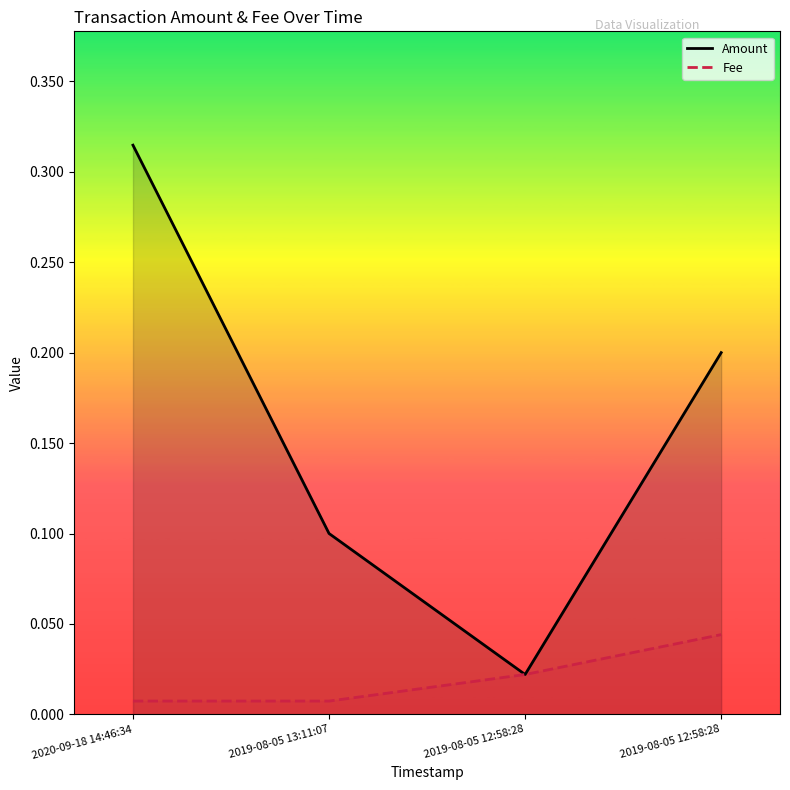

Rank the series by their maximum value, from highest to lowest.

Amount, Fee